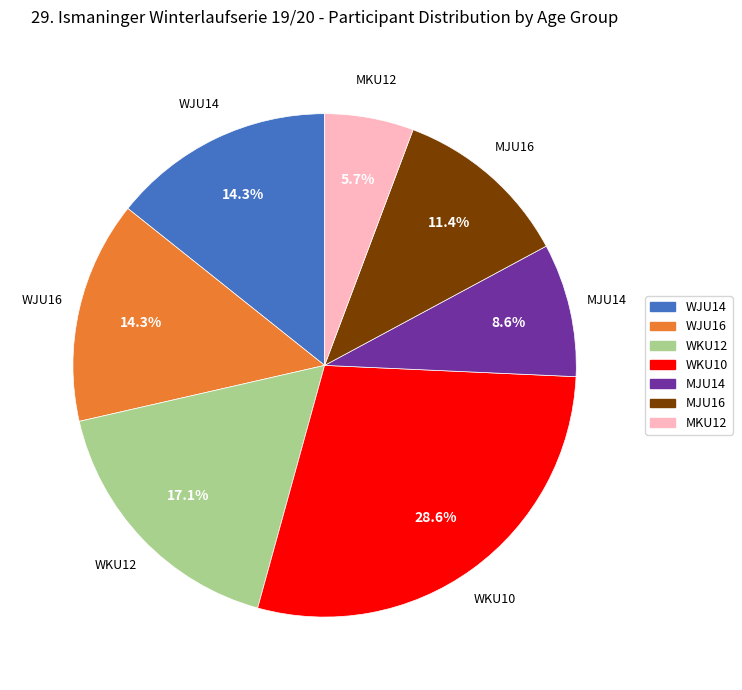

To the nearest percent, what is the average slice percentage?

14%